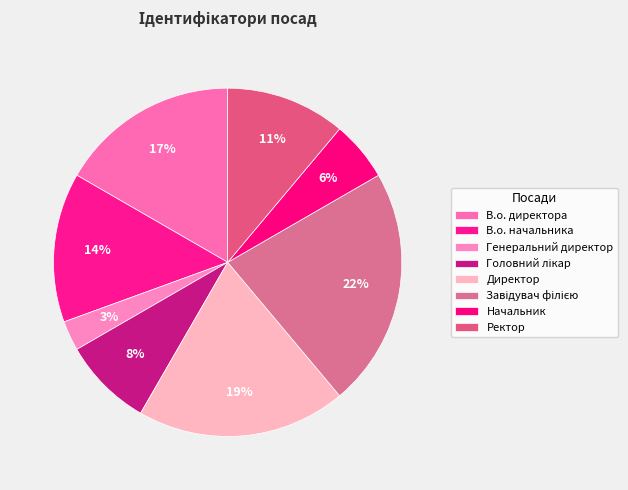

How many segments does this pie chart have?

8